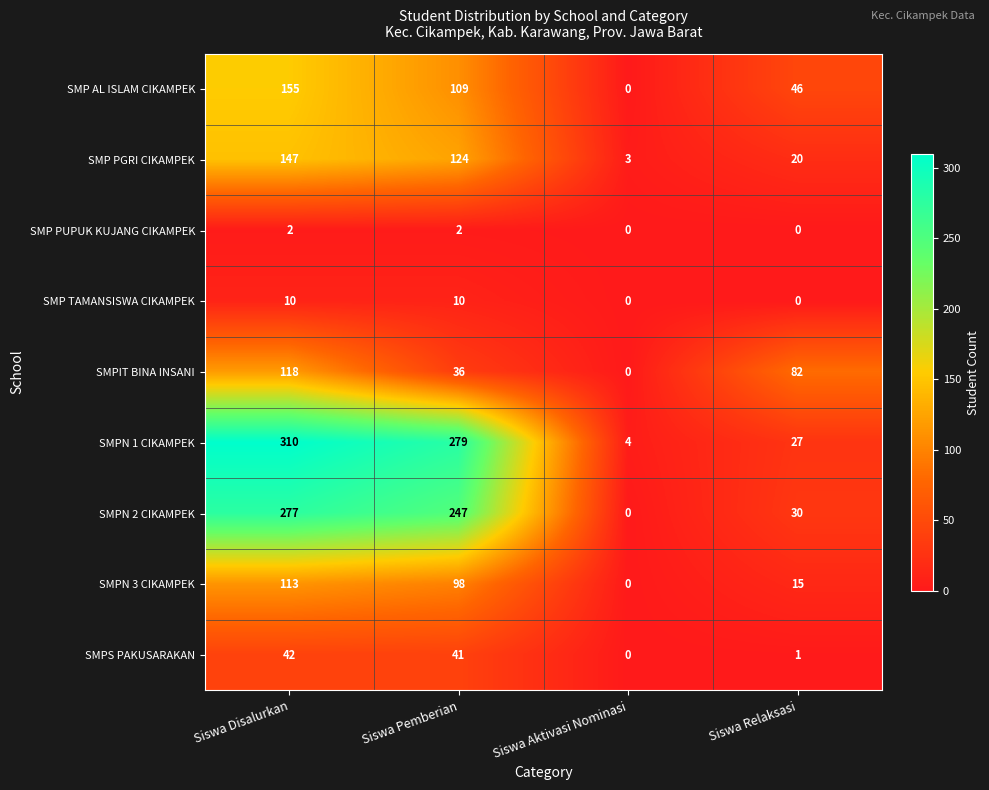

At which category is the sum across all series the highest?

Siswa Disalurkan